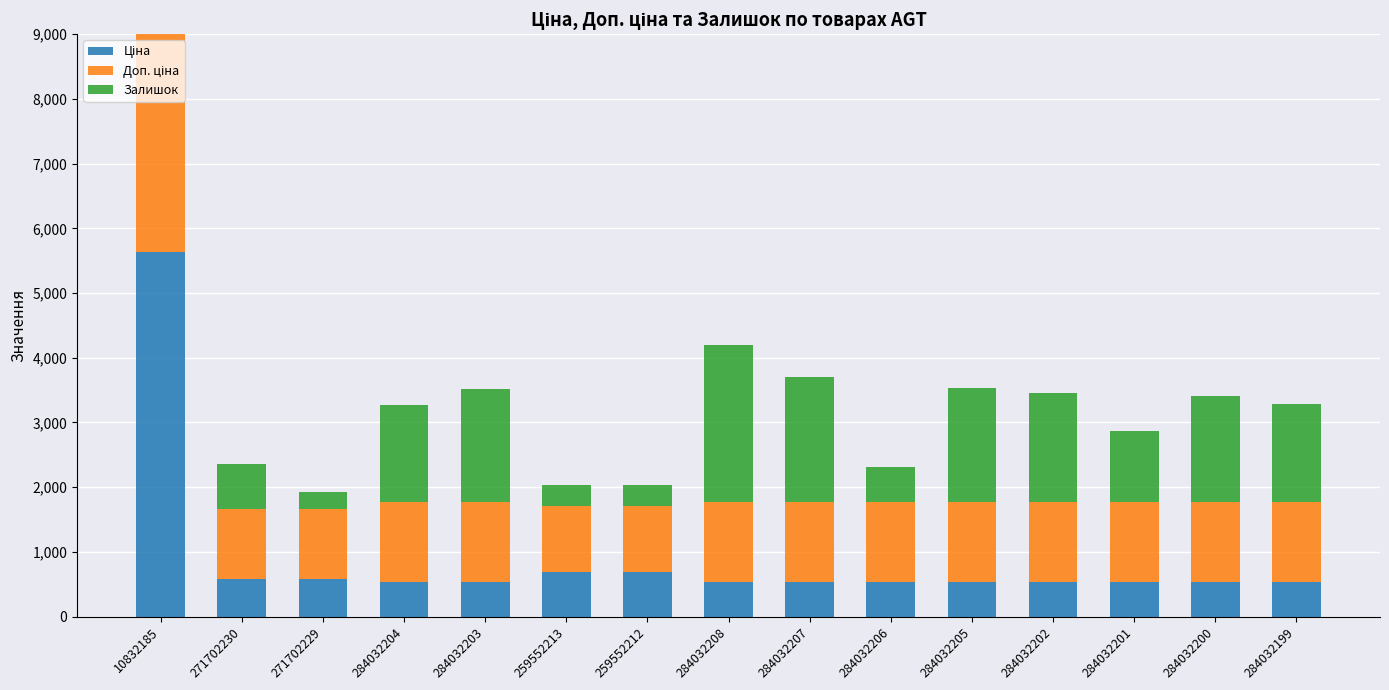

Count the number of data series in this chart.

3